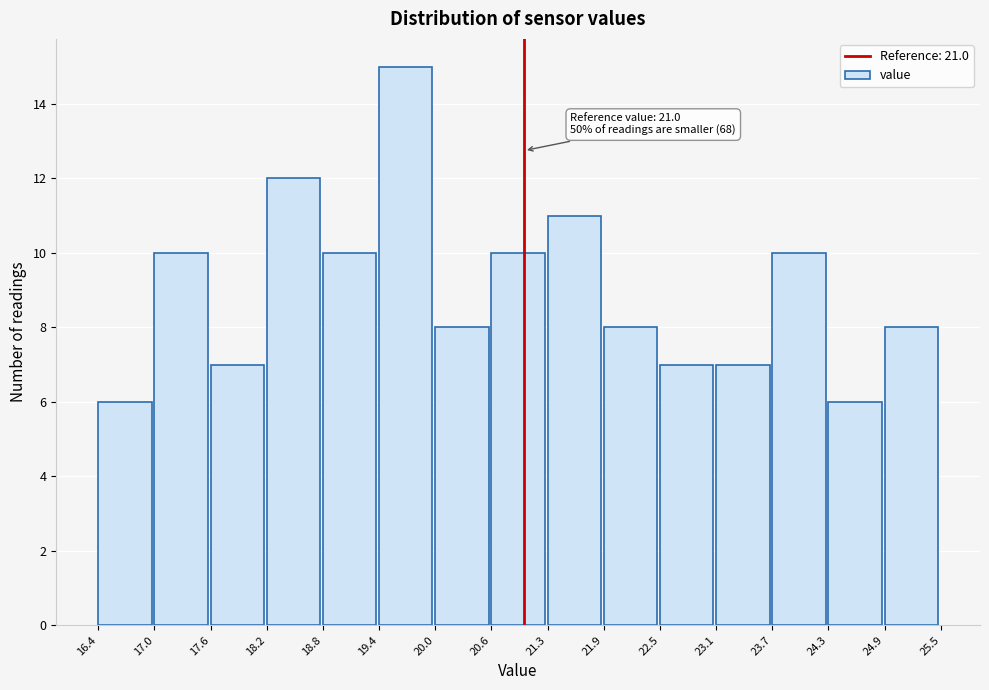

Over which range of the x-axis is the bar tallest?

19.4 to 20.0